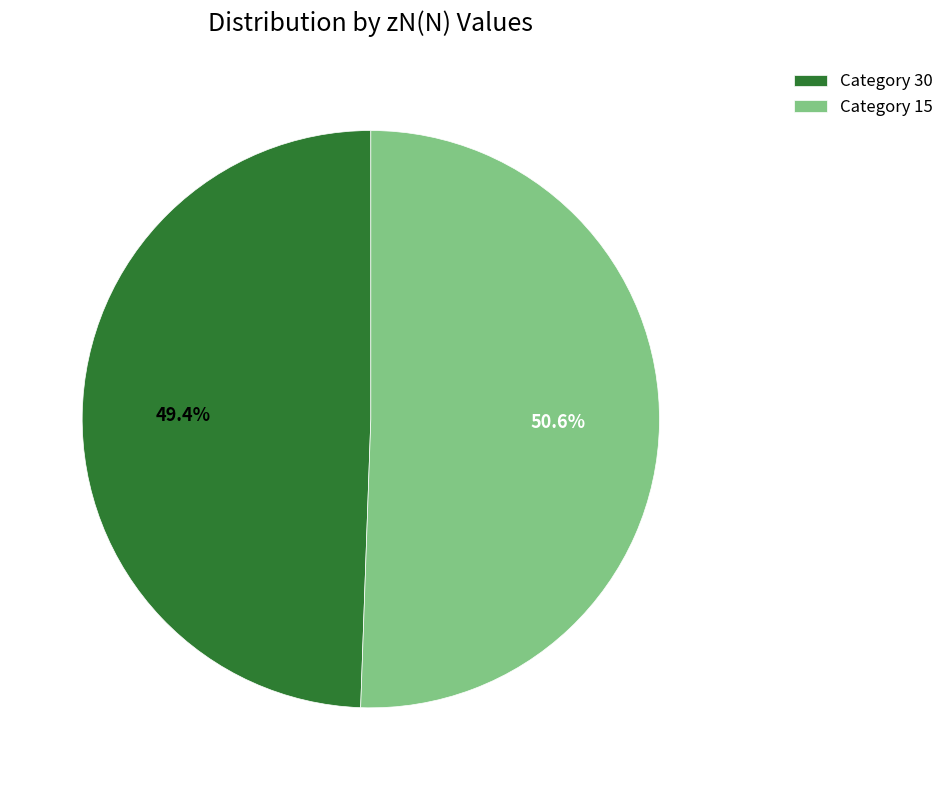

Which slice is the smallest?

Category 30